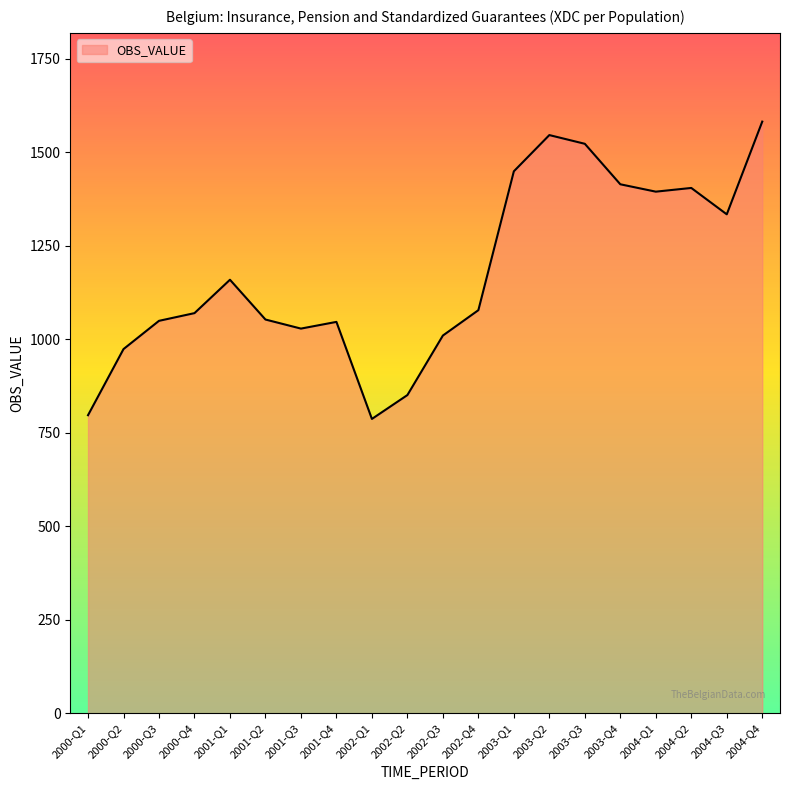

How many values are below 1078?

10